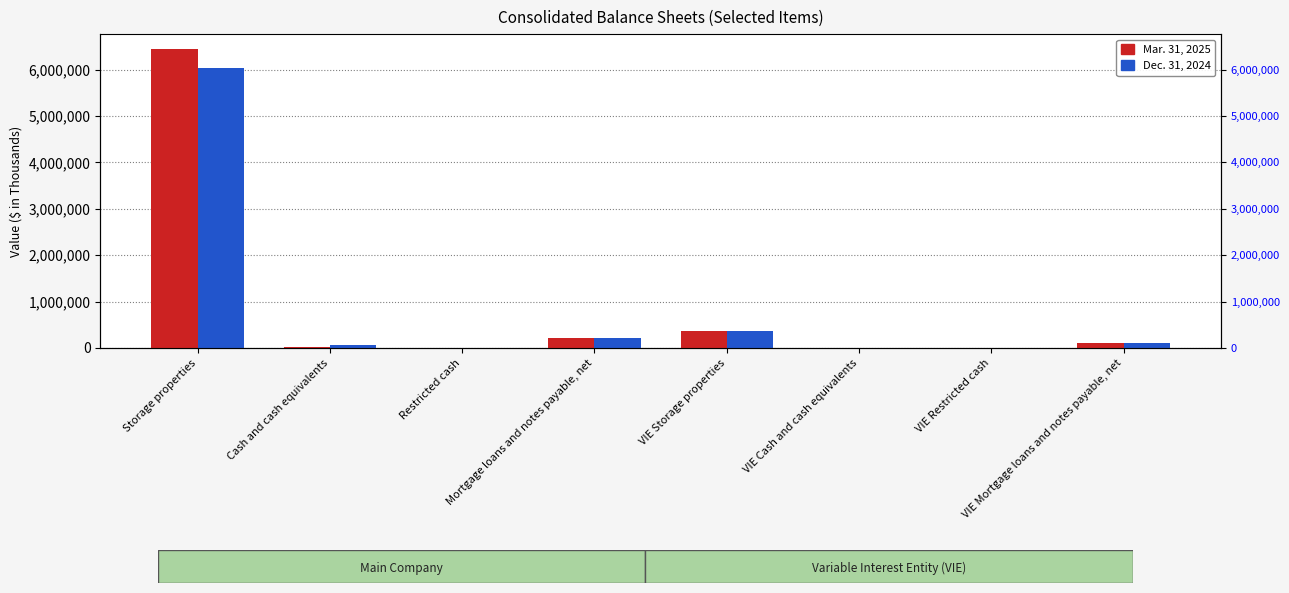

Is it true that Dec. 31, 2024 equals 10711 at Restricted cash?

False